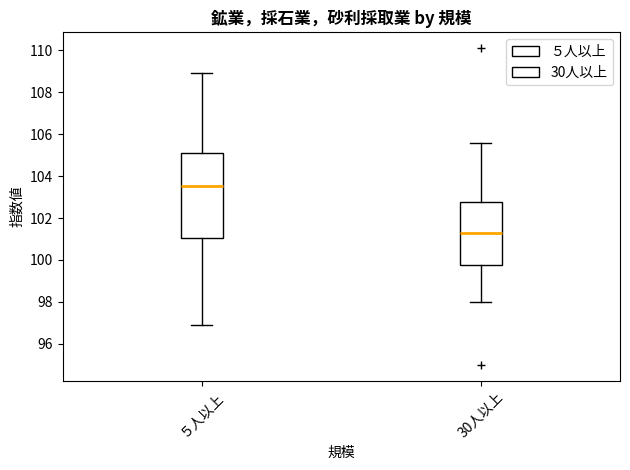

Comparing the boxes themselves (not the whiskers), which one is the tallest?

５人以上